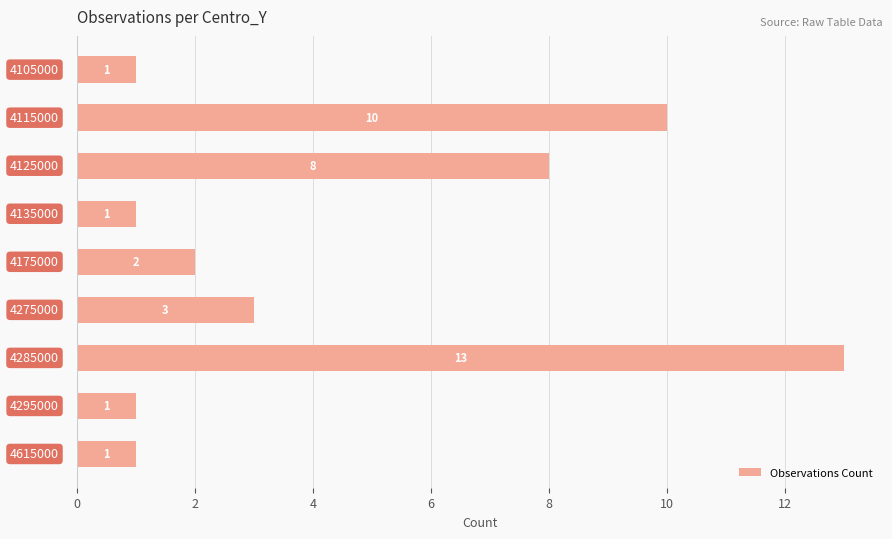

What is the average value?

4